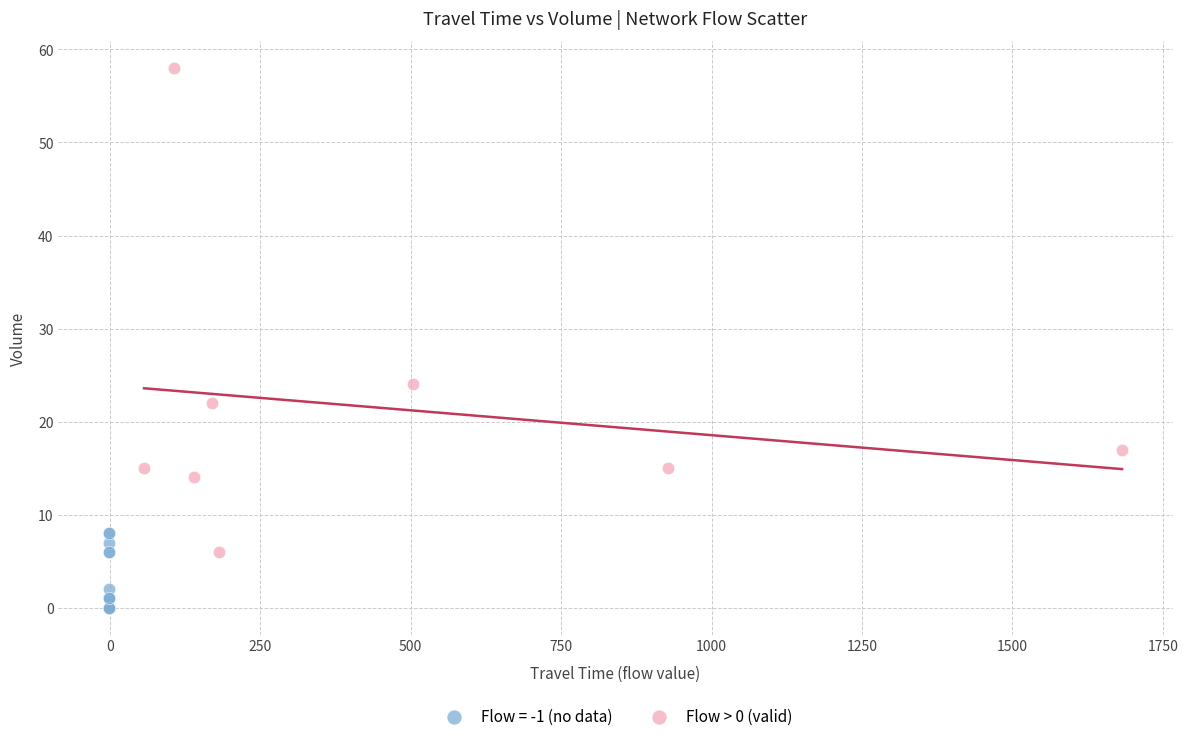

Which series has the widest spread of Y values?

Flow > 0 (valid)